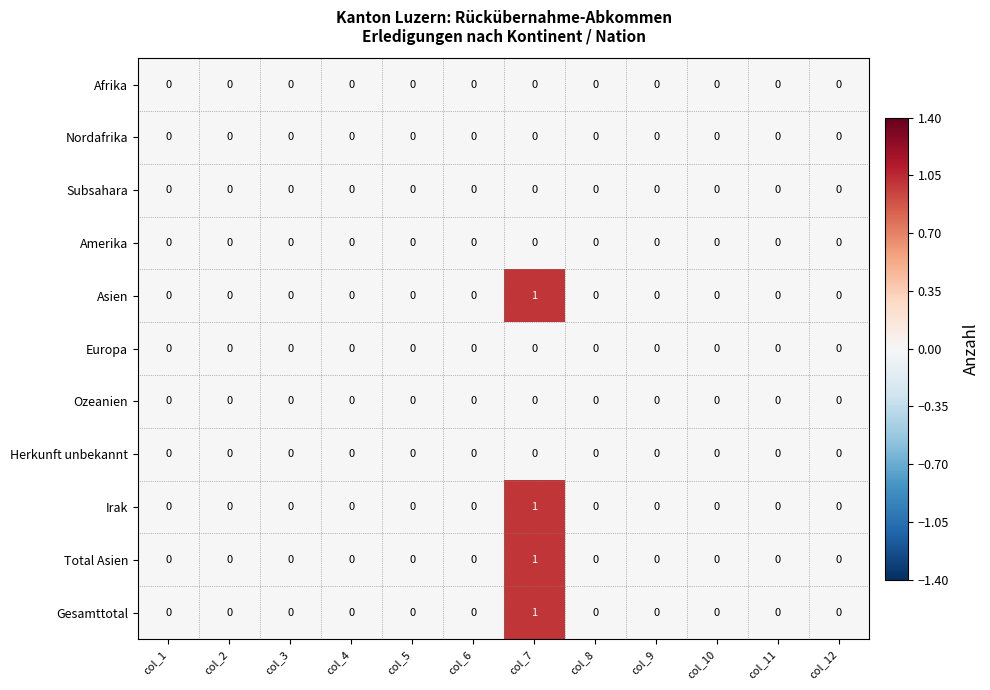

At which category is the sum across all series the highest?

col_7